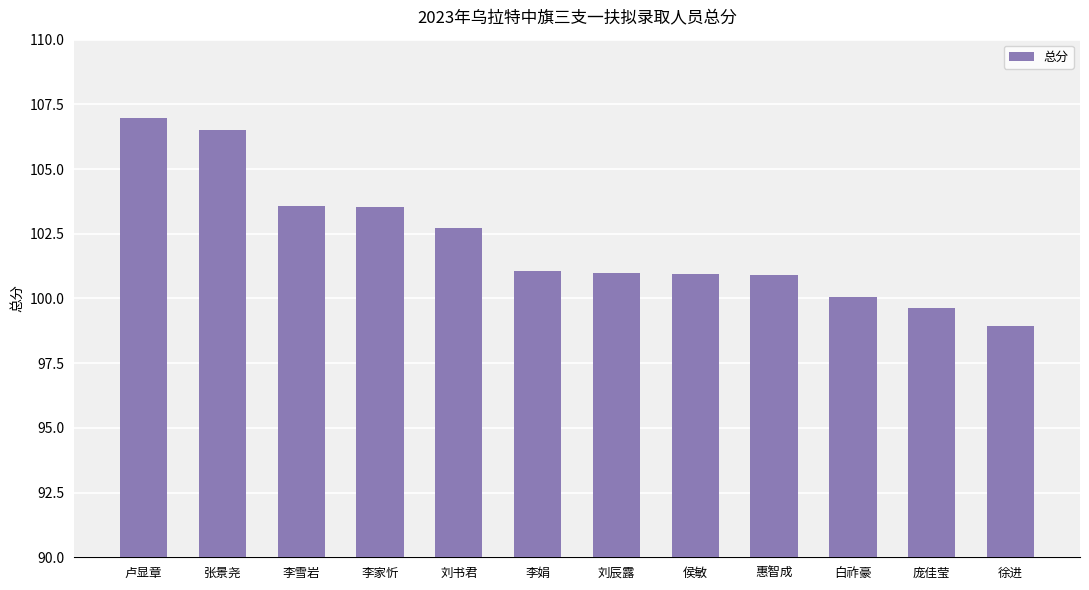

What is the label of the 6th bar from the left?

李娟